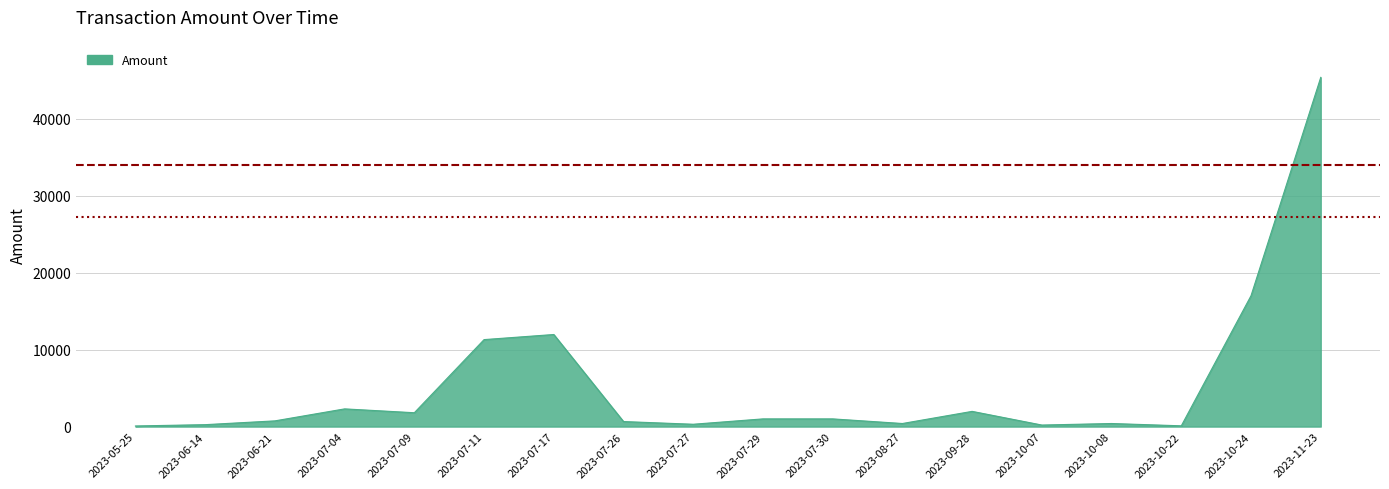

What is the difference between the values at 2023-10-24 and 2023-11-23?

28367.9